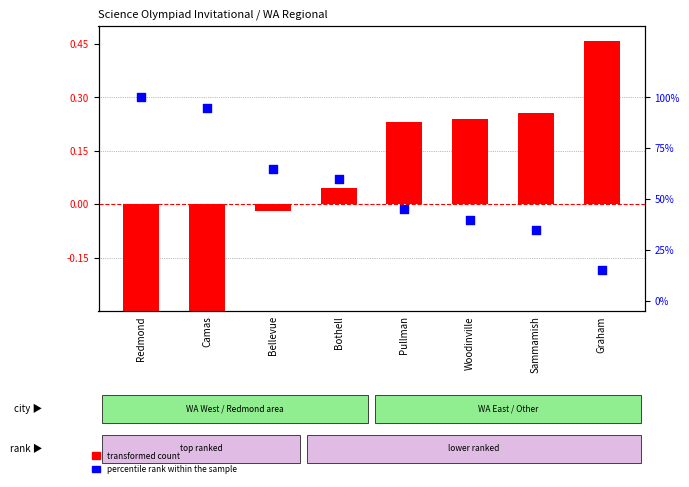

Which series has the largest total across all categories?

percentile rank within the sample